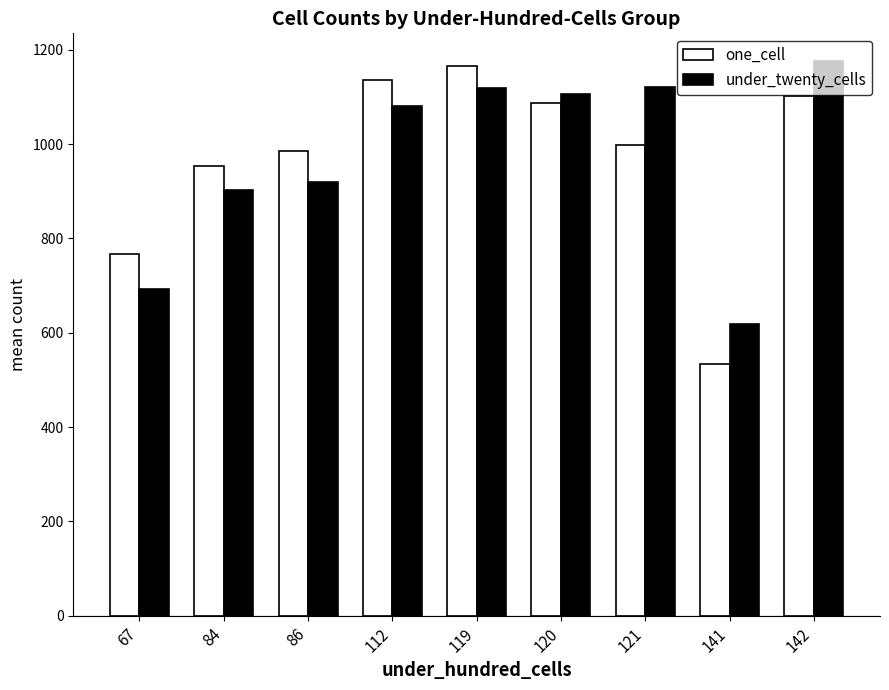

Read the one_cell value at 84, to the nearest 50.

950